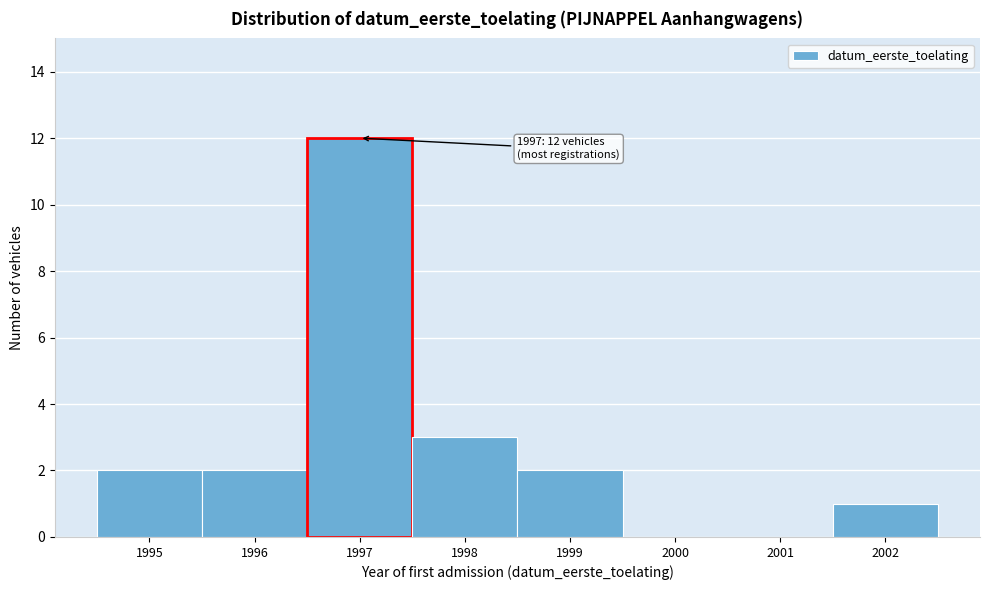

Over which range of the x-axis is the bar tallest?

1996.5 to 1997.5